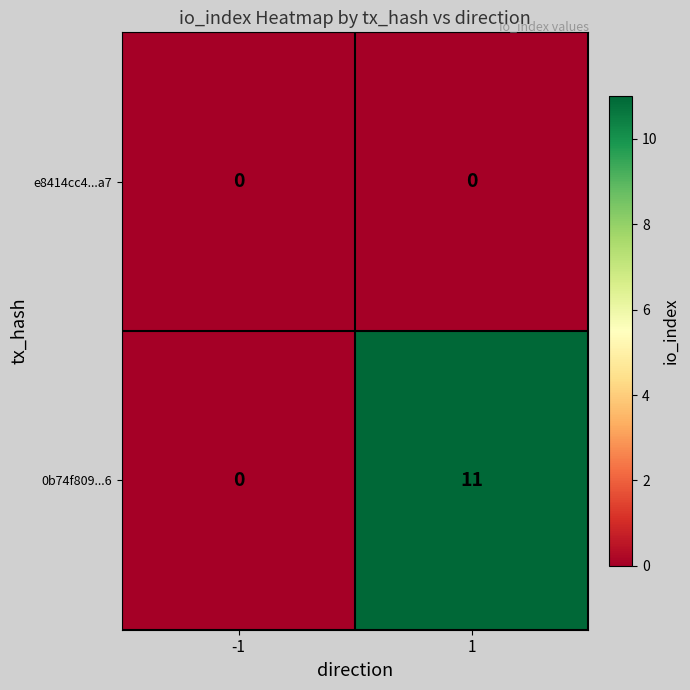

Which series has the largest total across all categories?

0b74f809...6